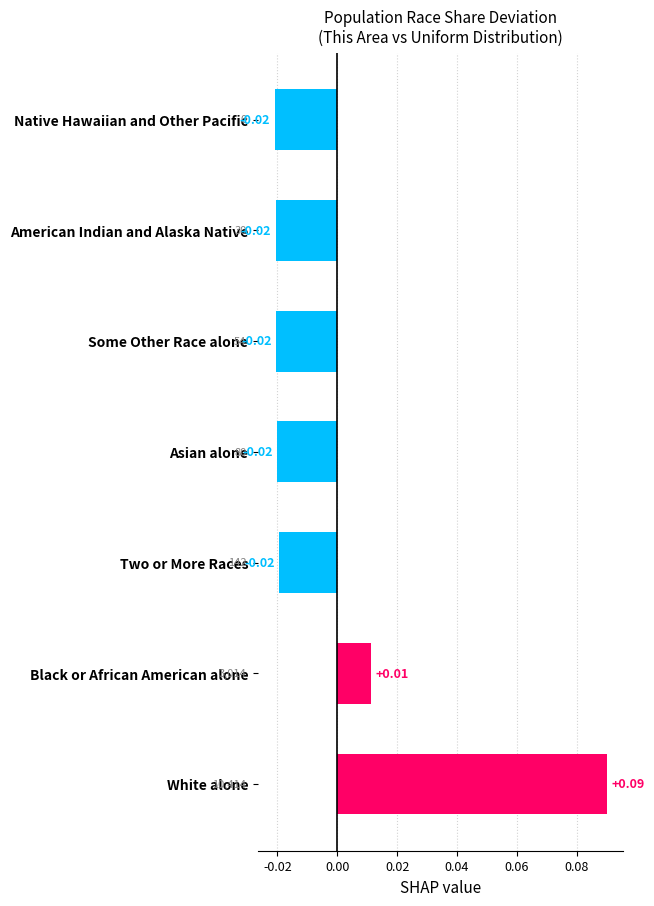

Which has a higher value, Asian alone or Black or African American alone?

Black or African American alone